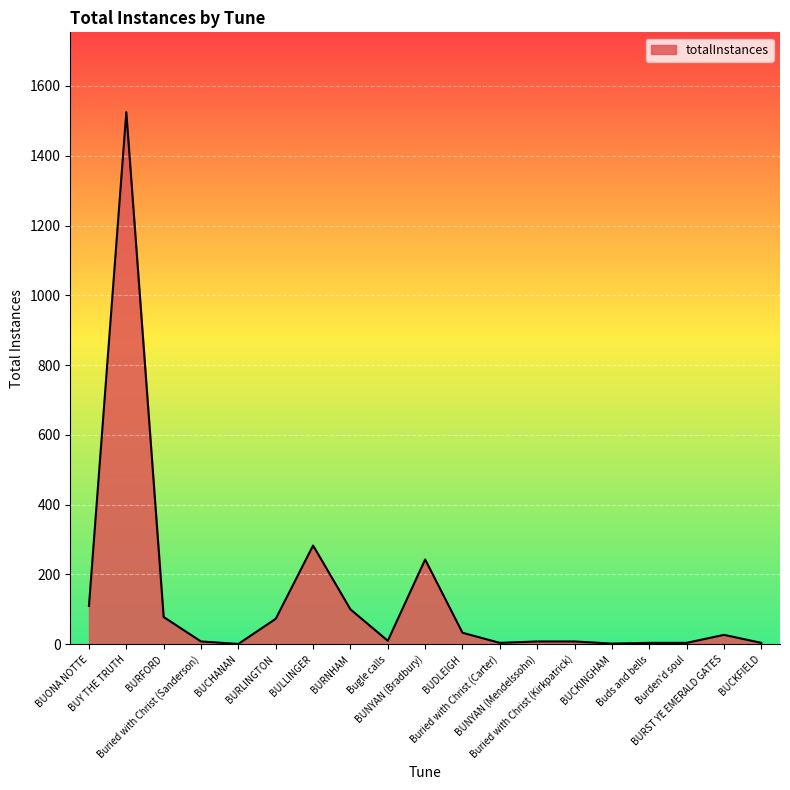

What position from the right is Buried with Christ (Carter)?

8